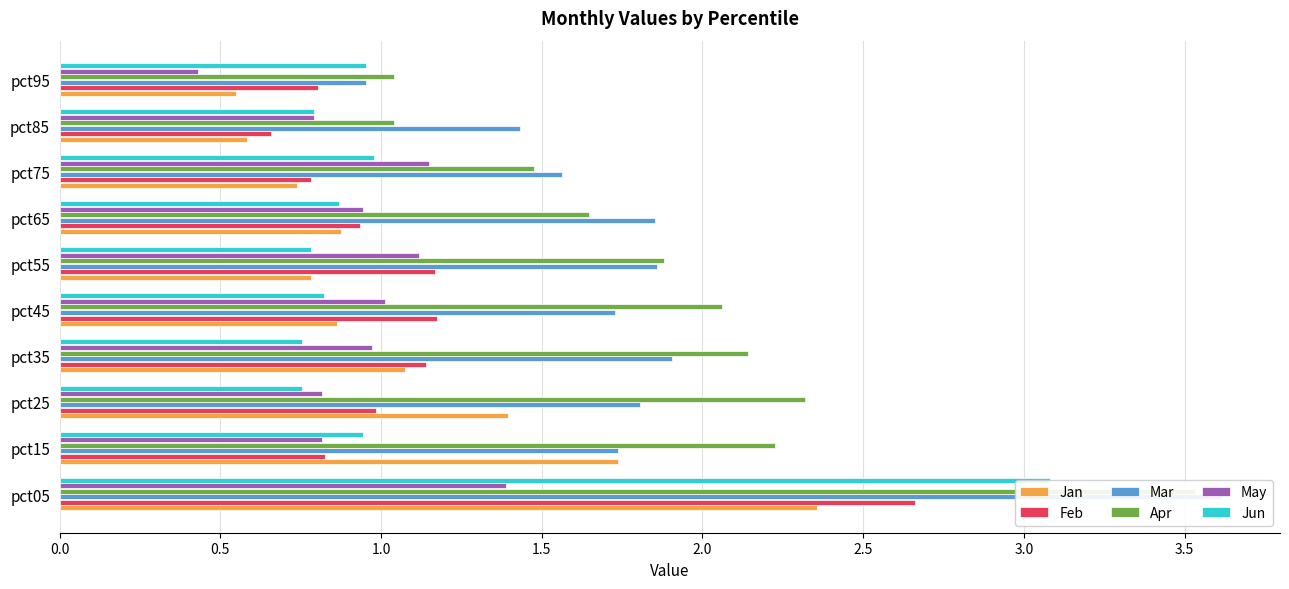

Which series has the widest spread of values?

Mar